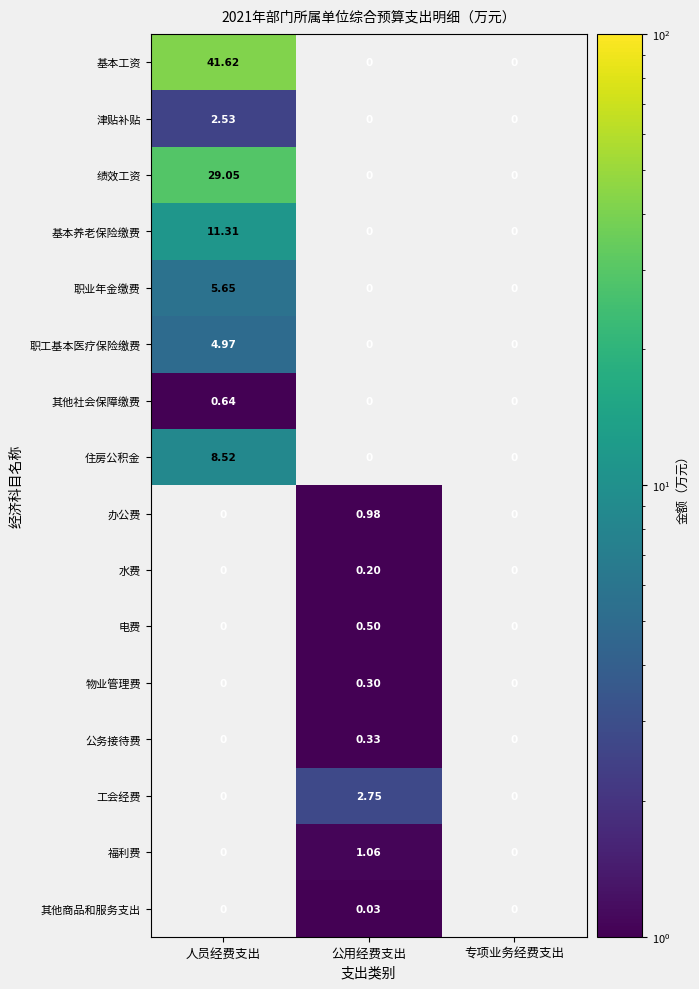

Which series changed the most between 人员经费支出 and 公用经费支出?

基本工资